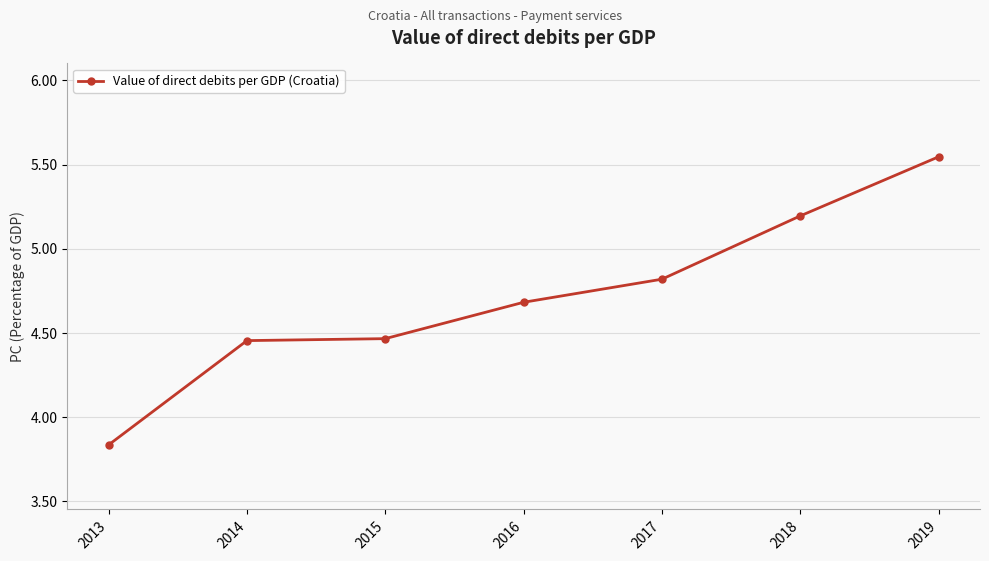

What is the difference between the maximum and minimum values?

1.7